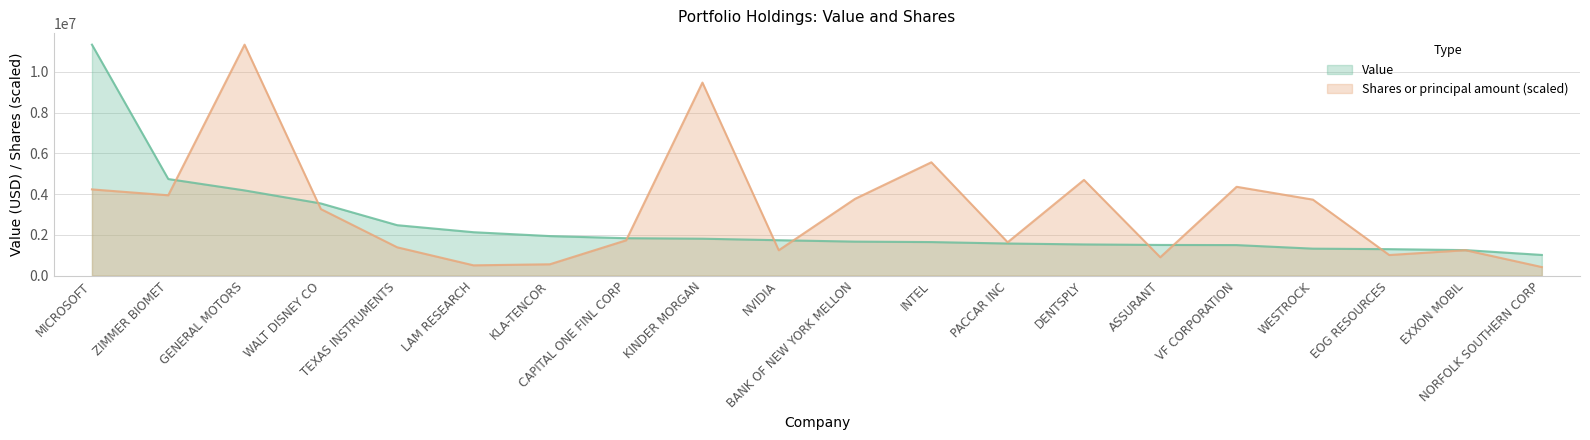

Reading left to right, list all the values displayed in this chart.

Value: 11342000.0	4745000.0	4185000.0	3545000.0	2478000.0	2133000.0	1943000.0	1839000.0	1814000.0	1740000.0	1671000.0	1649000.0	1578000.0	1533000.0	1508000.0	1501000.0	1326000.0	1301000.0	1254000.0	1017000.0
Shares or principal amount: 4235139.8	3947115.5	11342000.0	3268188.7	1392030.4	506912.3	558394.9	1734668.0	9480016.9	1246539.9	3772057.2	5566382.5	1639268.7	4701179.1	902945.7	4363063.6	3733010.5	1012868.0	1249322.8	422035.6